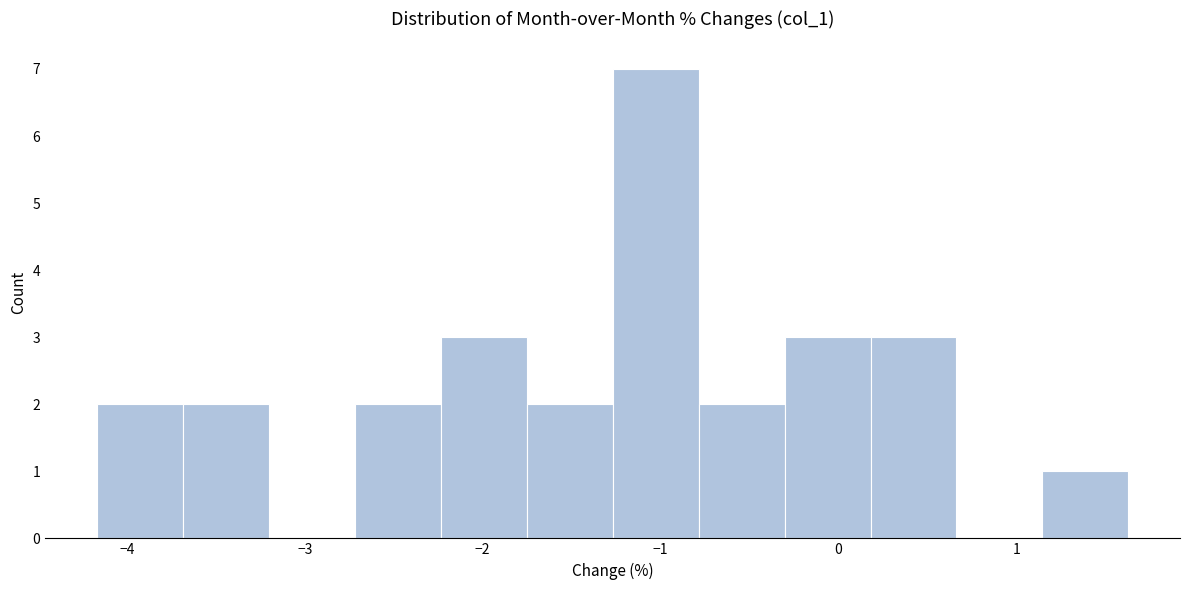

Reading left to right, transcribe this chart: for each bar, give the range it covers on the x-axis and its height. Neither the bar edges nor the heights are printed on the chart, so give them approximately, as read against the axes.

-4.2 to -3.7: 2
-3.7 to -3.2: 2
-3.2 to -2.7: 0
-2.7 to -2.2: 2
-2.2 to -1.8: 3
-1.8 to -1.3: 2
-1.3 to -0.8: 7
-0.8 to -0.3: 2
-0.3 to 0.2: 3
0.2 to 0.7: 3
0.7 to 1.1: 0
1.1 to 1.6: 1